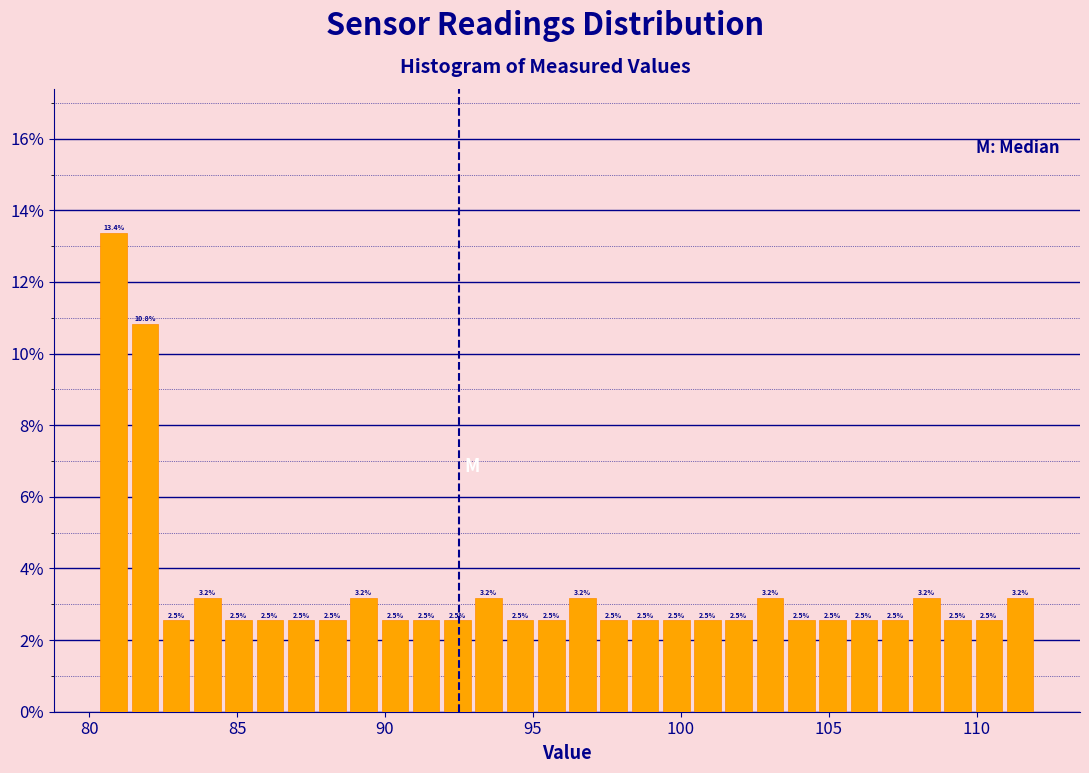

Around what value on the x-axis is the tallest bar? Give the approximate position of its centre, as read against the axis.

81.0